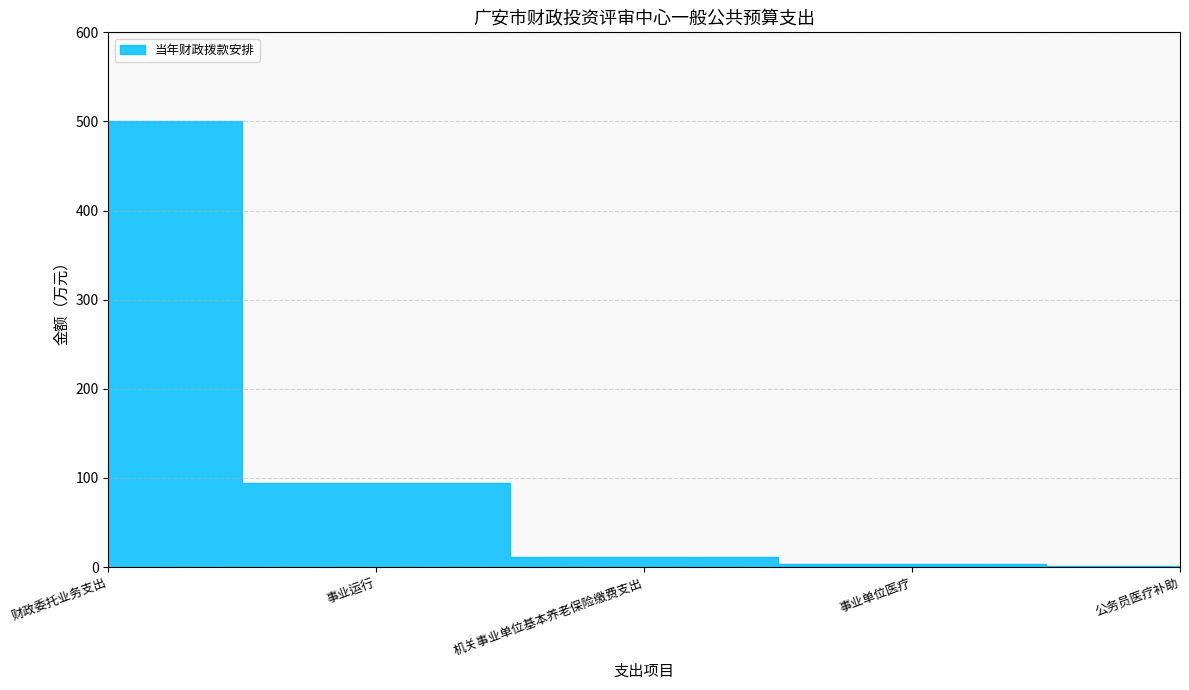

What is the sum of the values at 财政委托业务支出 and 机关事业单位基本养老保险缴费支出?

511.6